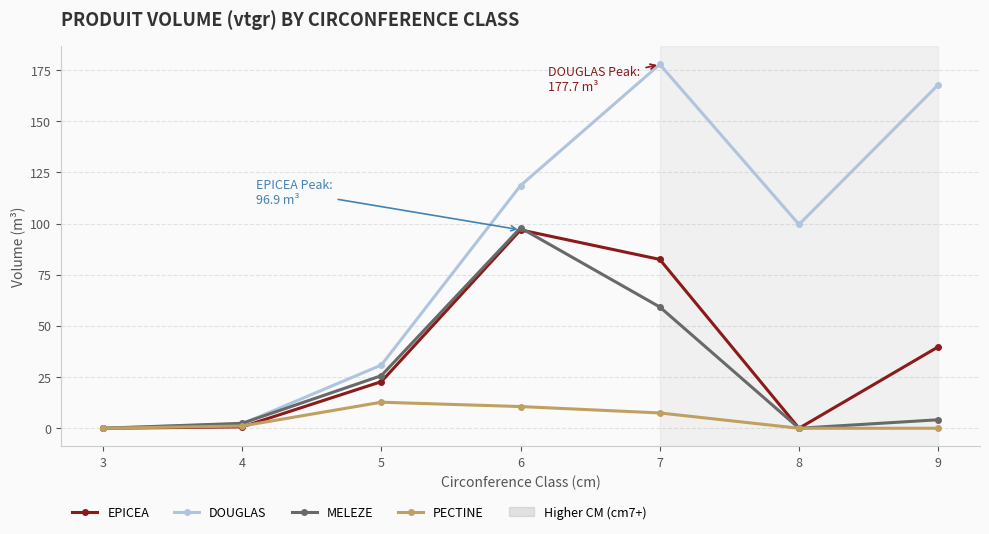

Rank the categories by DOUGLAS value from highest to lowest.

7, 9, 6, 8, 5, 4, 3